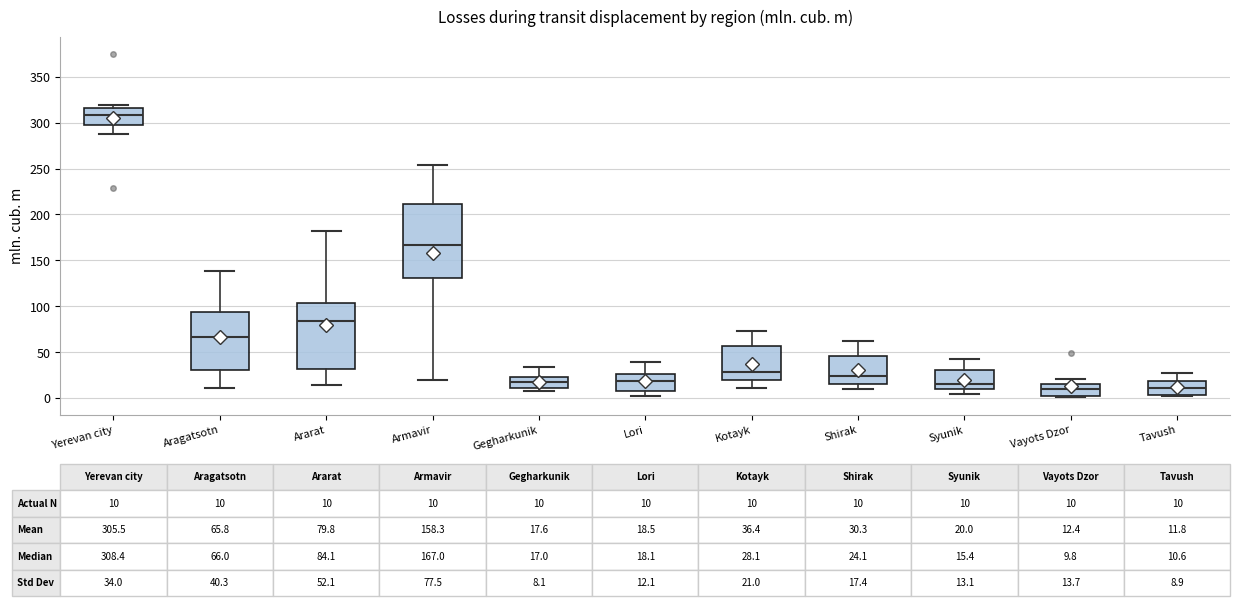

Comparing the boxes themselves (not the whiskers), which one is the tallest?

Armavir